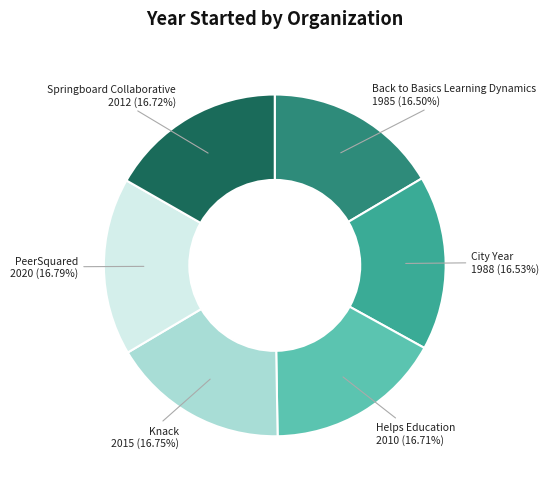

Is it true that Back to Basics Learning Dynamics is 28% of the pie?

False